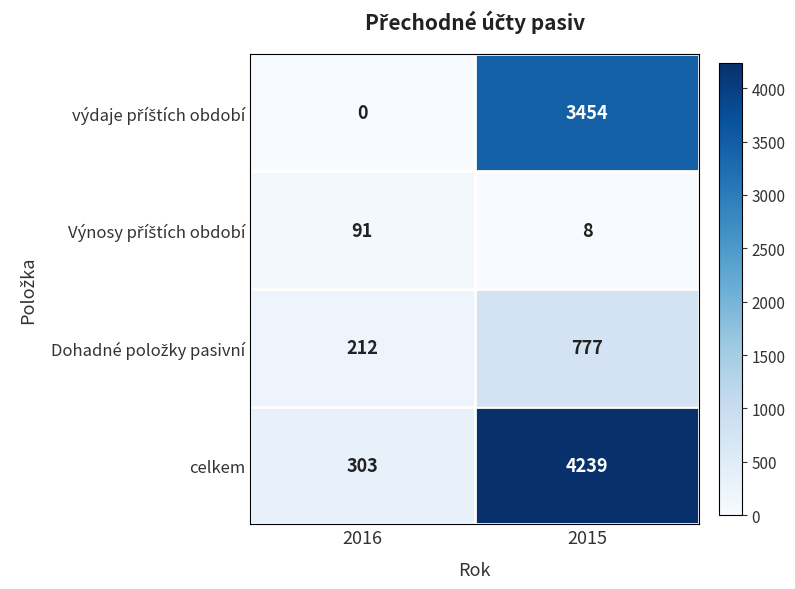

Between 2016 and 2015, which series saw the biggest shift?

celkem